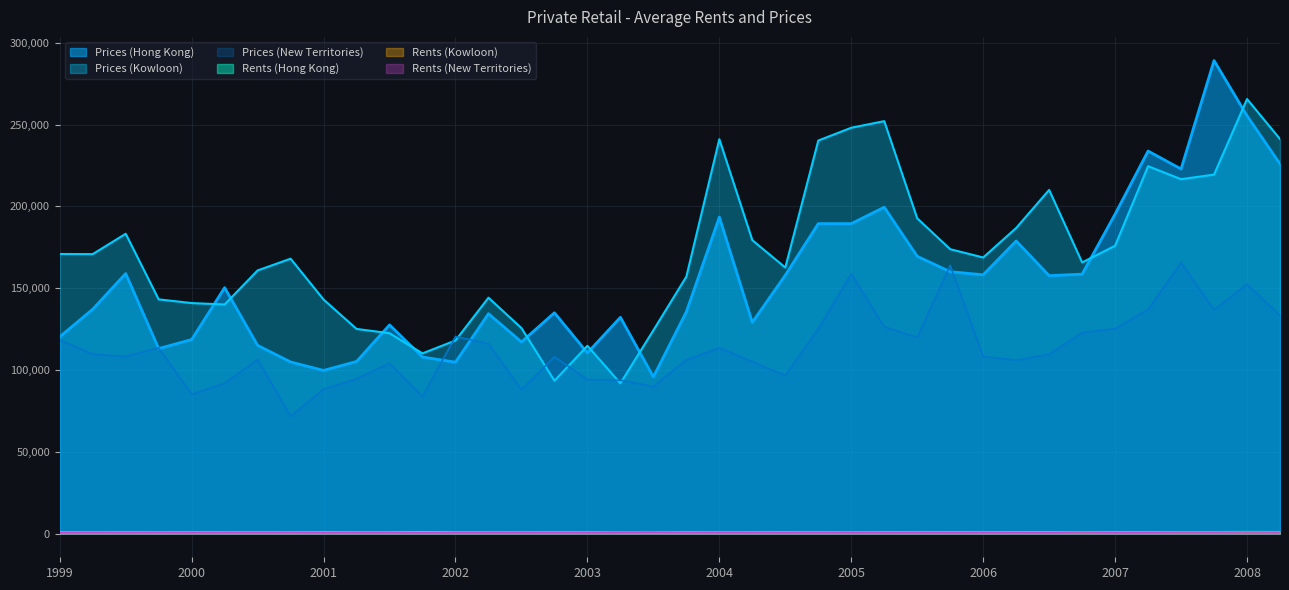

True or false: Rents (Kowloon) and Prices (Hong Kong) intersect in this chart.

False